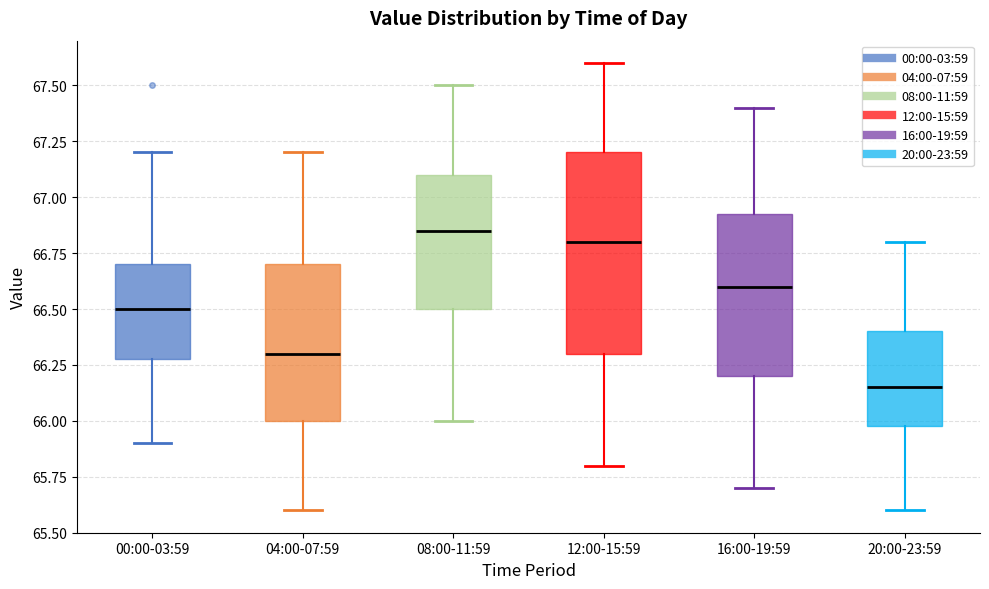

Reading left to right, transcribe this box plot: for each box, give where its median line is, the range the box spans, and where its two whiskers end, as read against the y-axis. The values are not printed on the chart, so give them approximately, as read against the axis.

00:00-03:59: median 66.50, box 66.30 to 66.70, whiskers 65.90 to 67.20
04:00-07:59: median 66.30, box 66.00 to 66.70, whiskers 65.60 to 67.20
08:00-11:59: median 66.85, box 66.50 to 67.10, whiskers 66.00 to 67.50
12:00-15:59: median 66.80, box 66.30 to 67.20, whiskers 65.80 to 67.60
16:00-19:59: median 66.60, box 66.20 to 66.95, whiskers 65.70 to 67.40
20:00-23:59: median 66.15, box 66.00 to 66.40, whiskers 65.60 to 66.80